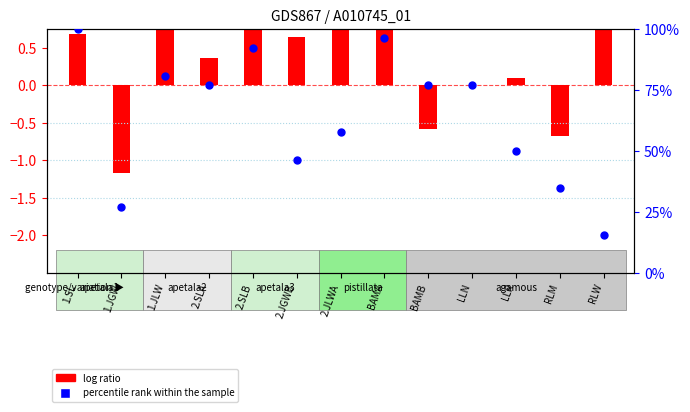

What is the change in value from 1.JGW to BAMB?

+50.0